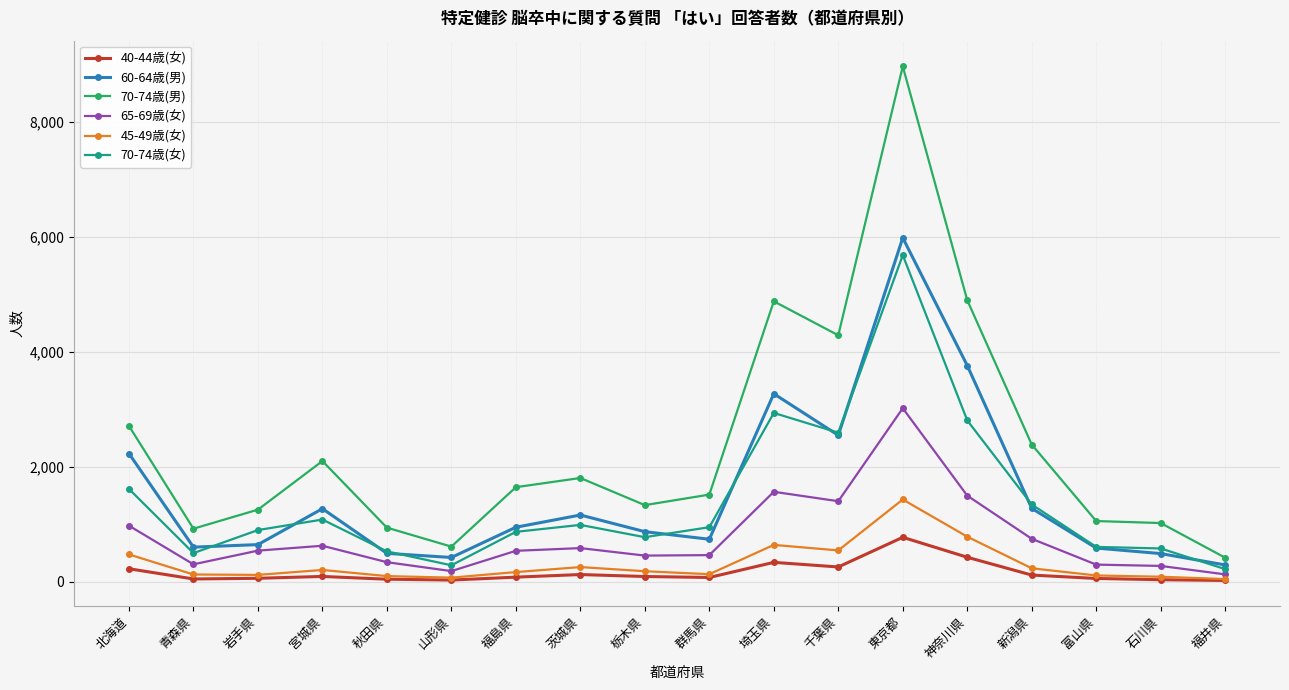

True or false: 70-74歳(男) and 65-69歳(女) intersect in this chart.

False